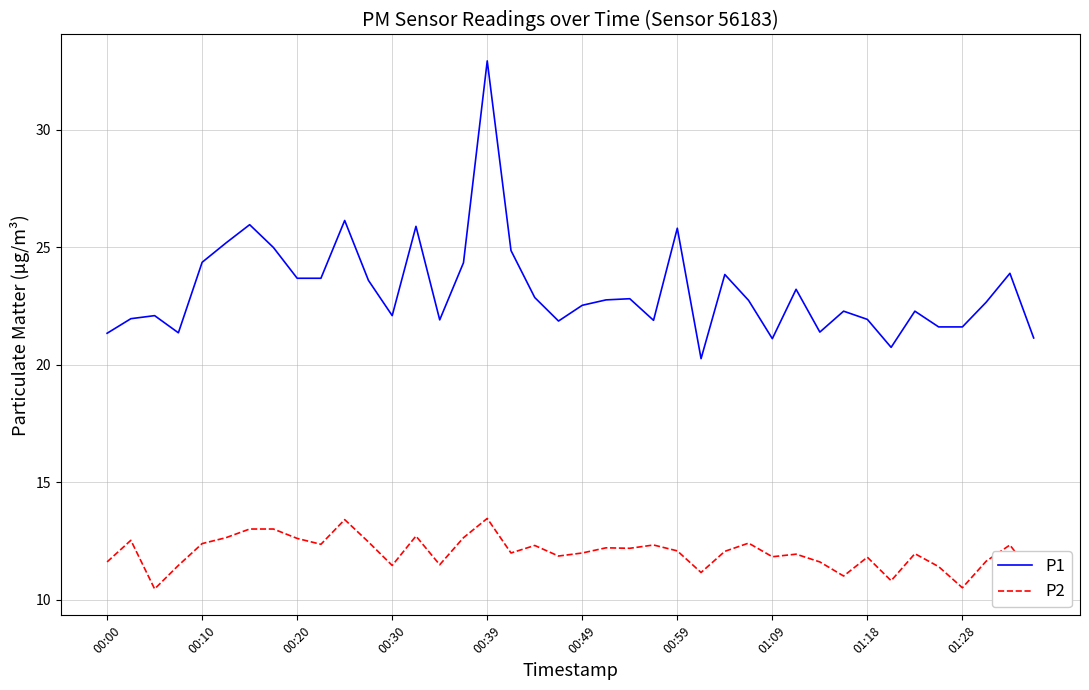

True or false: P1 and P2 intersect in this chart.

False